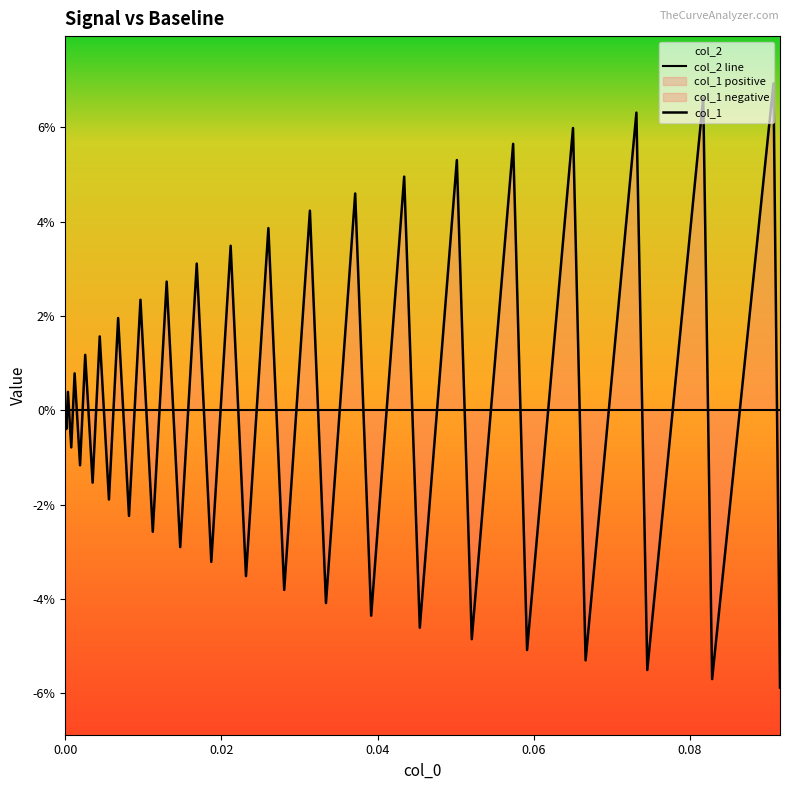

How many data points in col_1 are above 0?

19